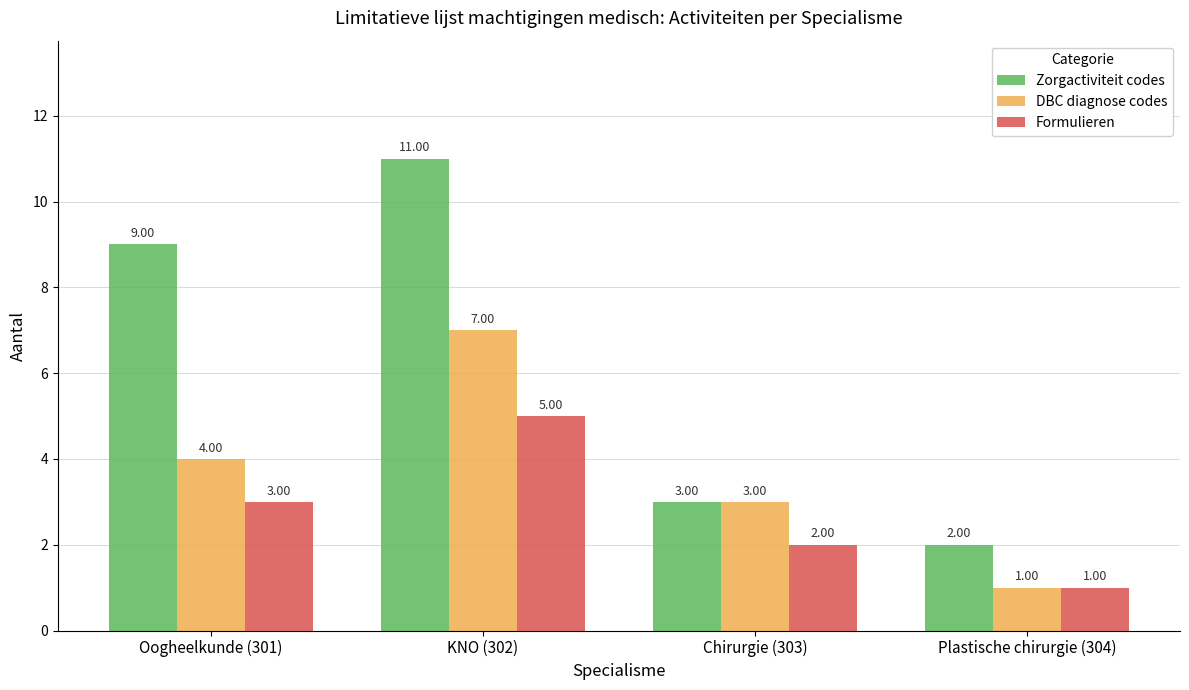

What is the minimum value shown in the chart?

1